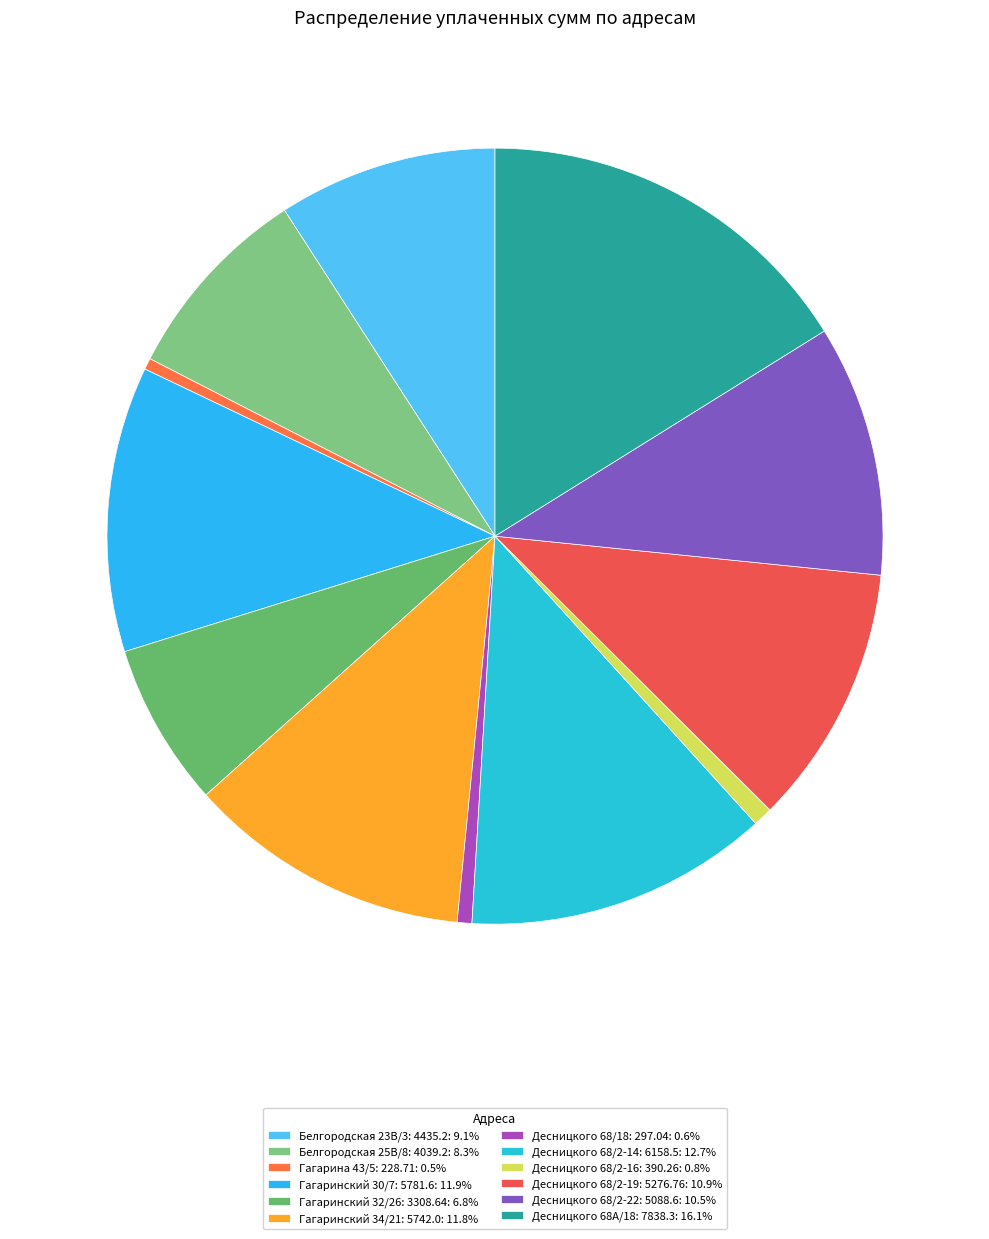

How many slices are in this pie chart?

12